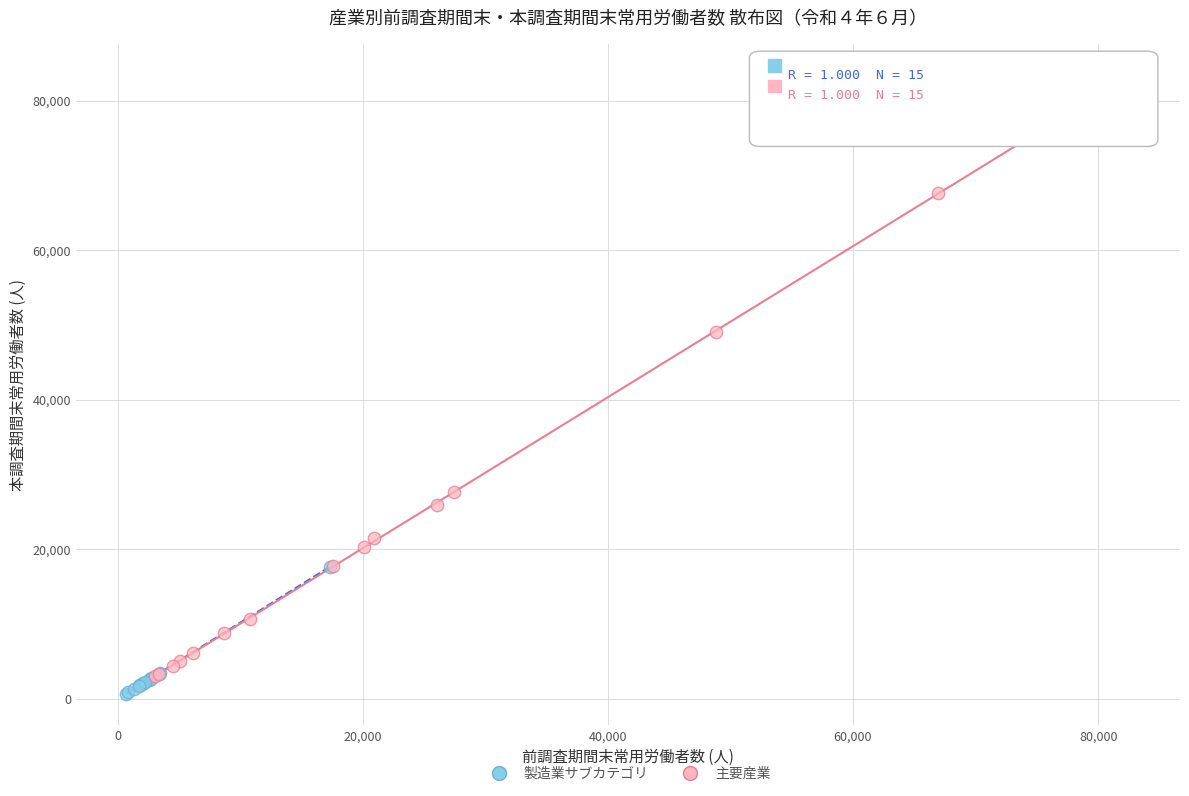

What are all the series names shown in the legend?

製造業サブカテゴリ, 主要産業